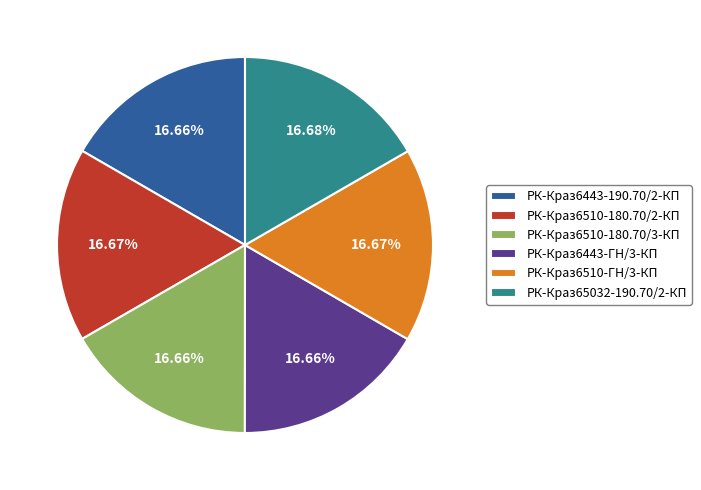

The РК-Краз6510-180.70/2-КП slice represents 17% of the pie. True or false?

True